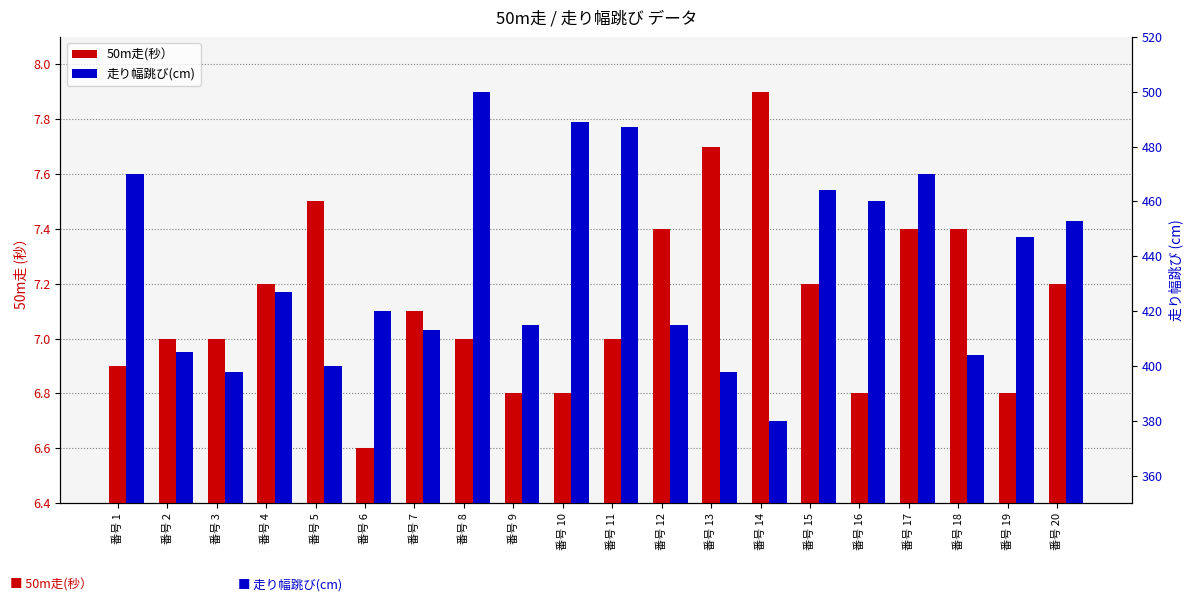

Which series has the largest total across all categories?

走り幅跳び(cm)